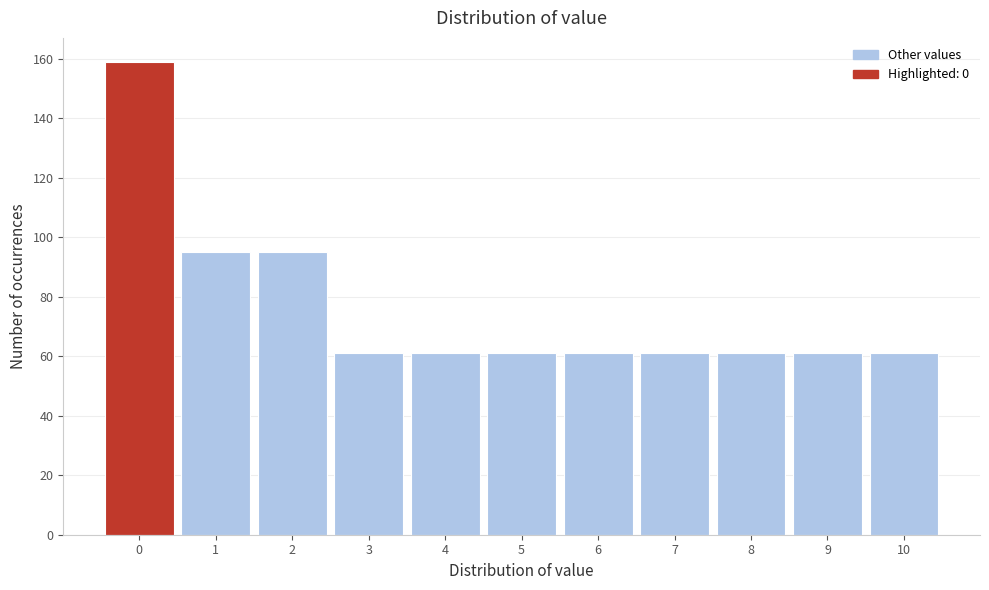

Reading left to right, transcribe all the data shown in this chart.

0=159	1=95	2=95	3=61	4=61	5=61	6=61	7=61	8=61	9=61	10=61